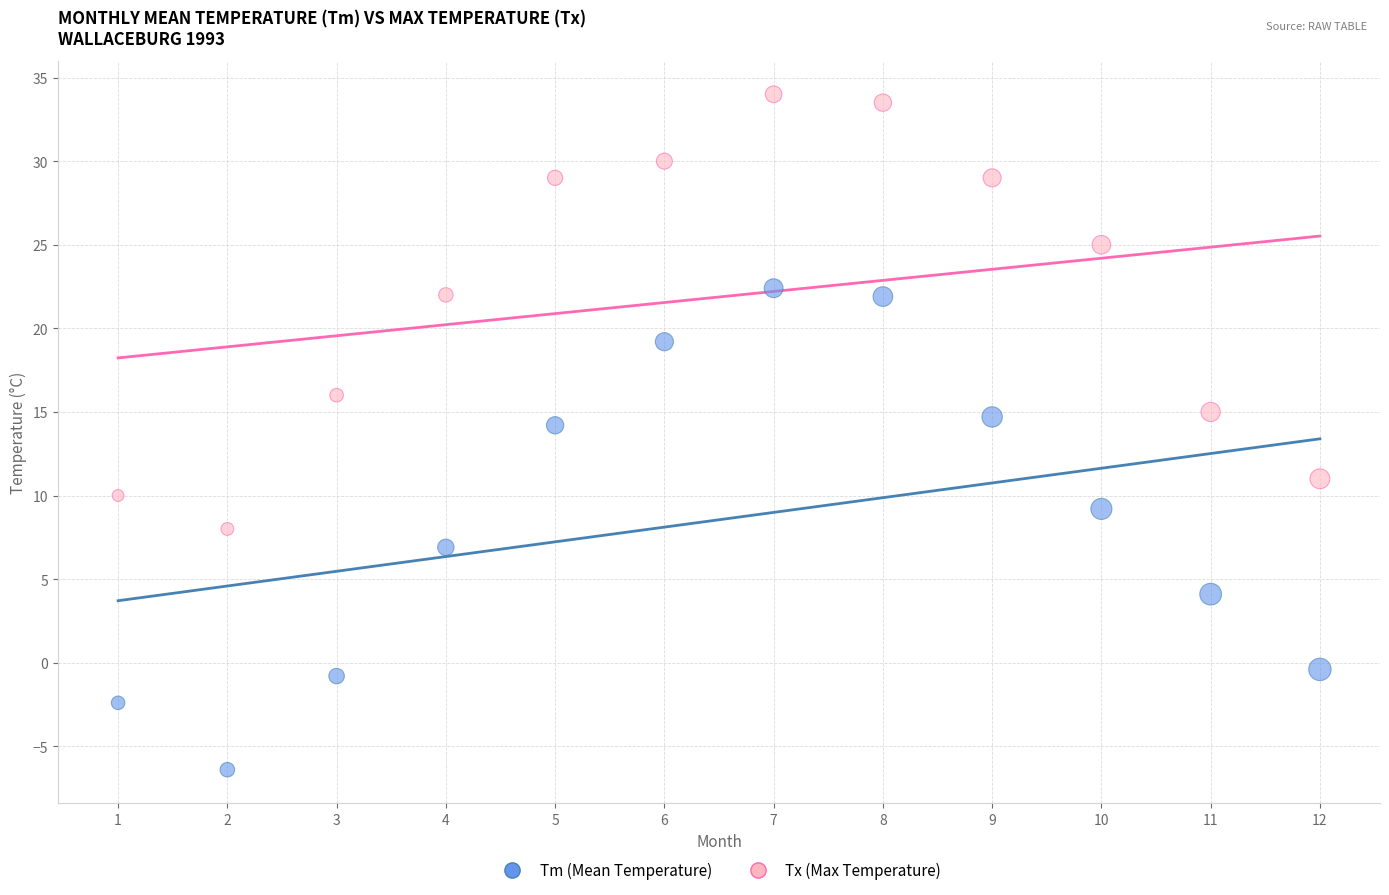

Which series contains the lowest Y value?

Tm (Mean Temperature)